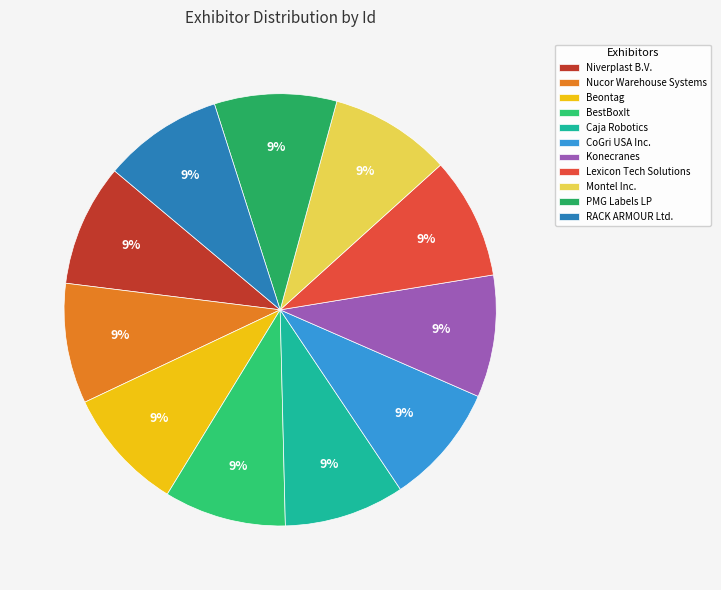

What is the change in value from Niverplast B.V. to CoGri USA Inc.?

-535